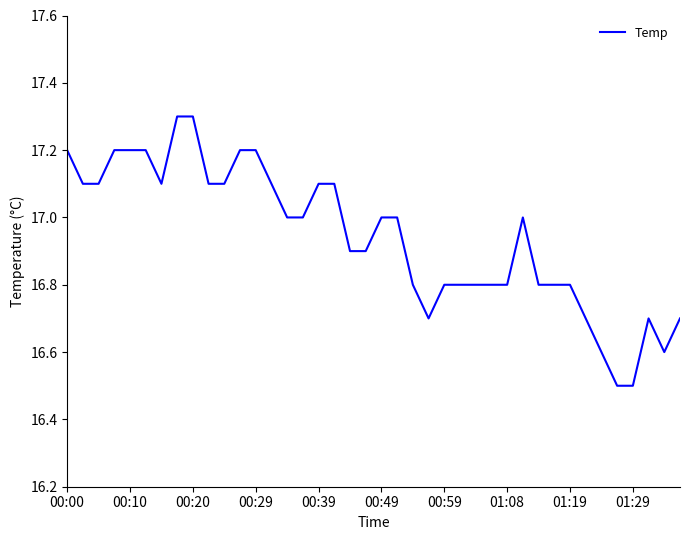

What is the smallest value displayed?

16.5